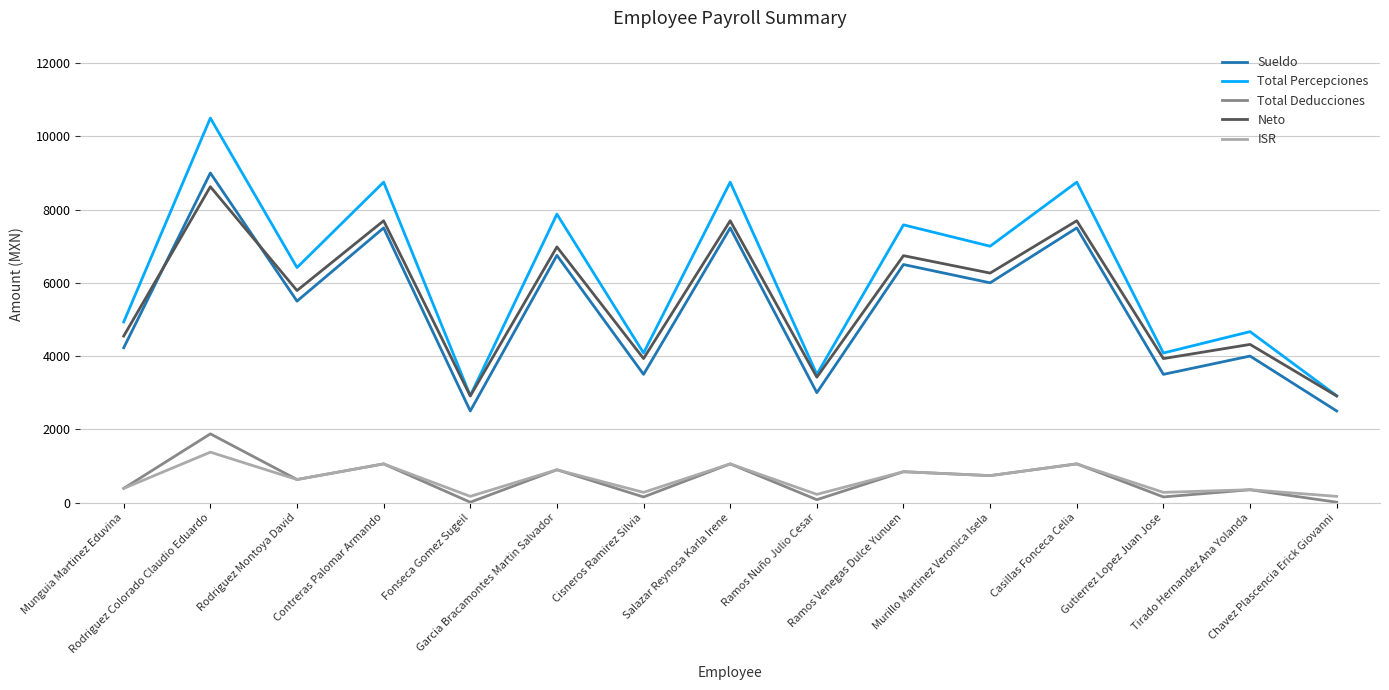

How many lines are shown in the chart?

5